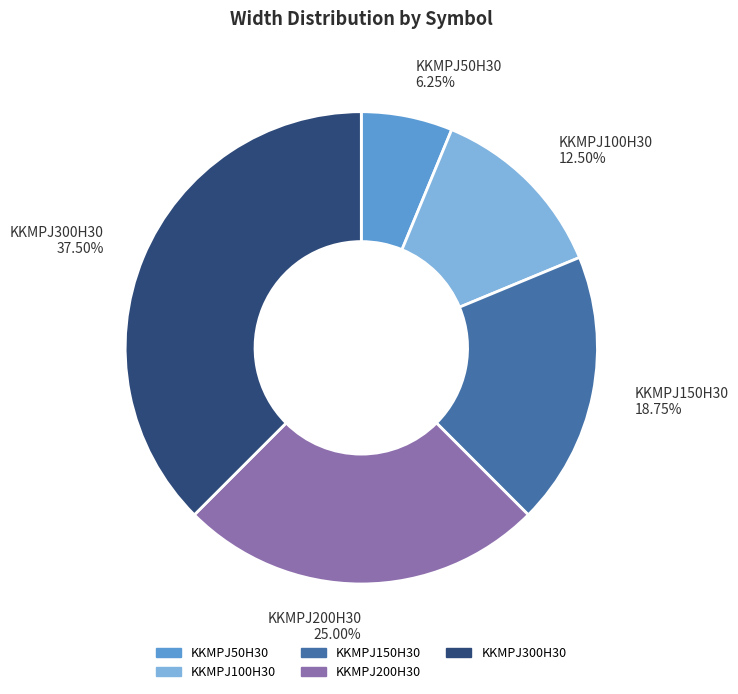

Count the number of slices in the pie.

5